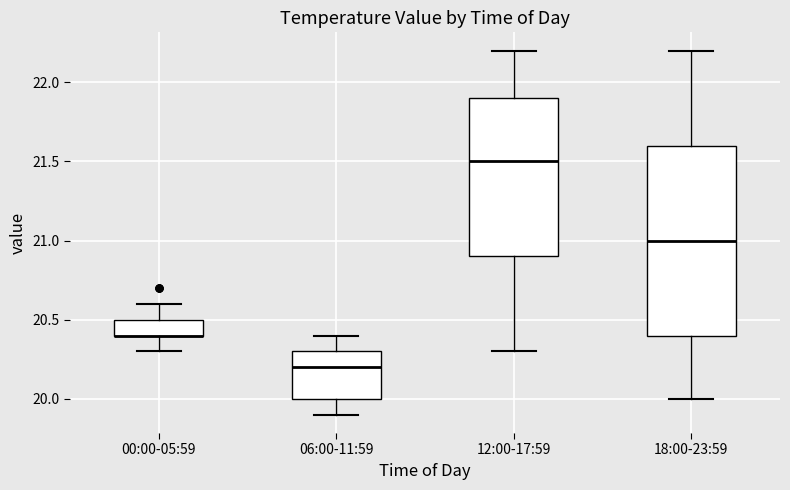

Reading left to right, transcribe this box plot: for each box, give where its median line is, the range the box spans, and where its two whiskers end, as read against the y-axis. The values are not printed on the chart, so give them approximately, as read against the axis.

00:00-05:59: median 20.4 (drawn on the box's lower edge), box 20.4 to 20.5, whiskers 20.3 to 20.6
06:00-11:59: median 20.2, box 20.0 to 20.3, whiskers 19.9 to 20.4
12:00-17:59: median 21.5, box 20.9 to 21.9, whiskers 20.3 to 22.2
18:00-23:59: median 21.0, box 20.4 to 21.6, whiskers 20.0 to 22.2